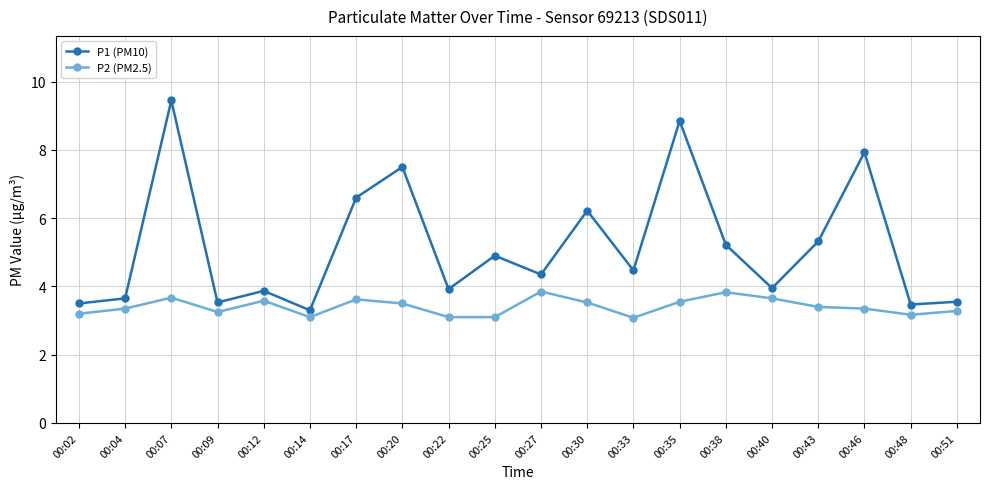

What is the difference between the second highest and second lowest values in the P2 (PM2.5) series?

0.7